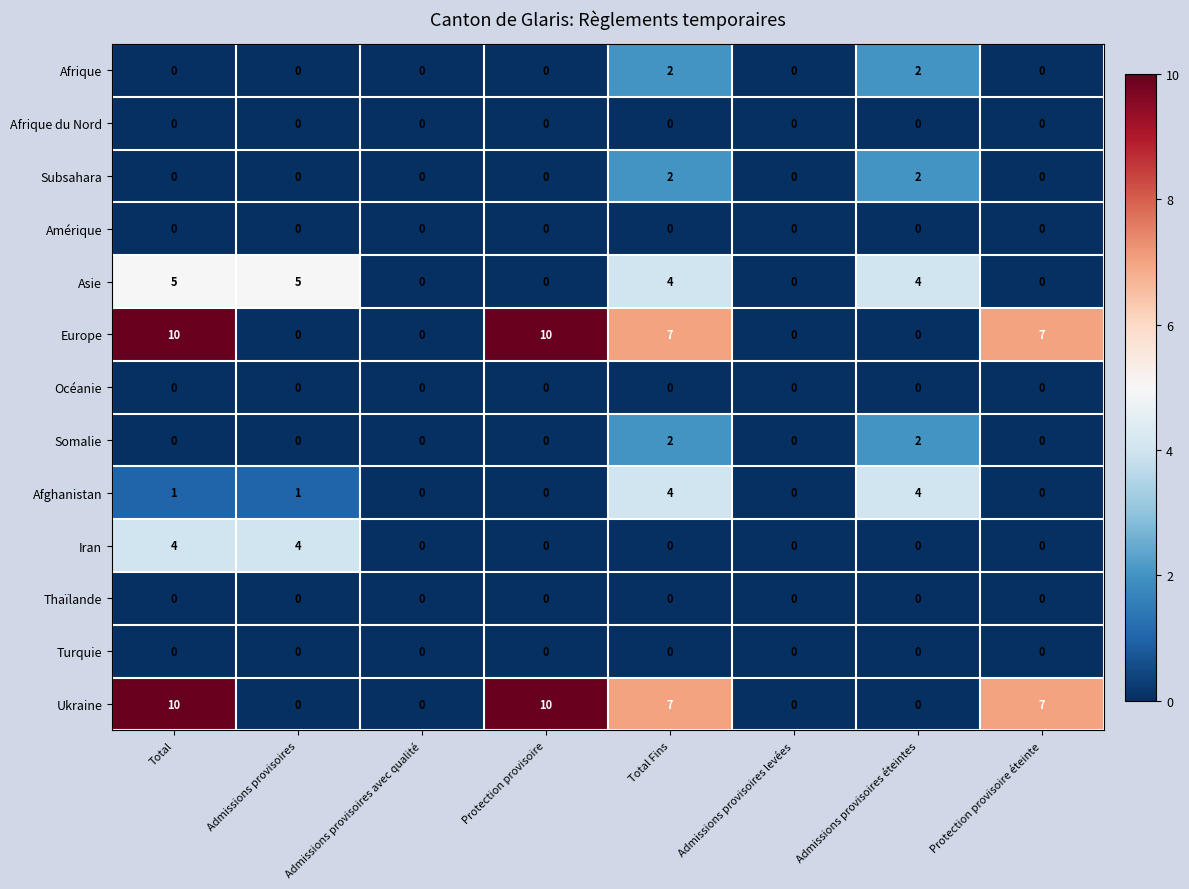

Count the number of data series in this chart.

13